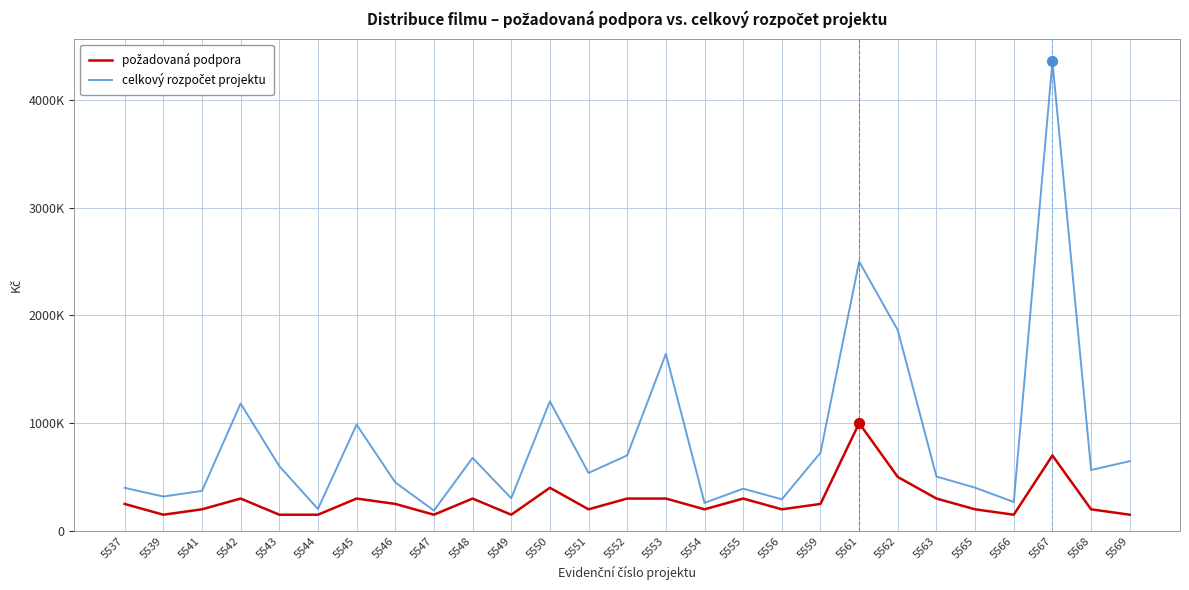

Does the chart have visible grid lines?

Yes